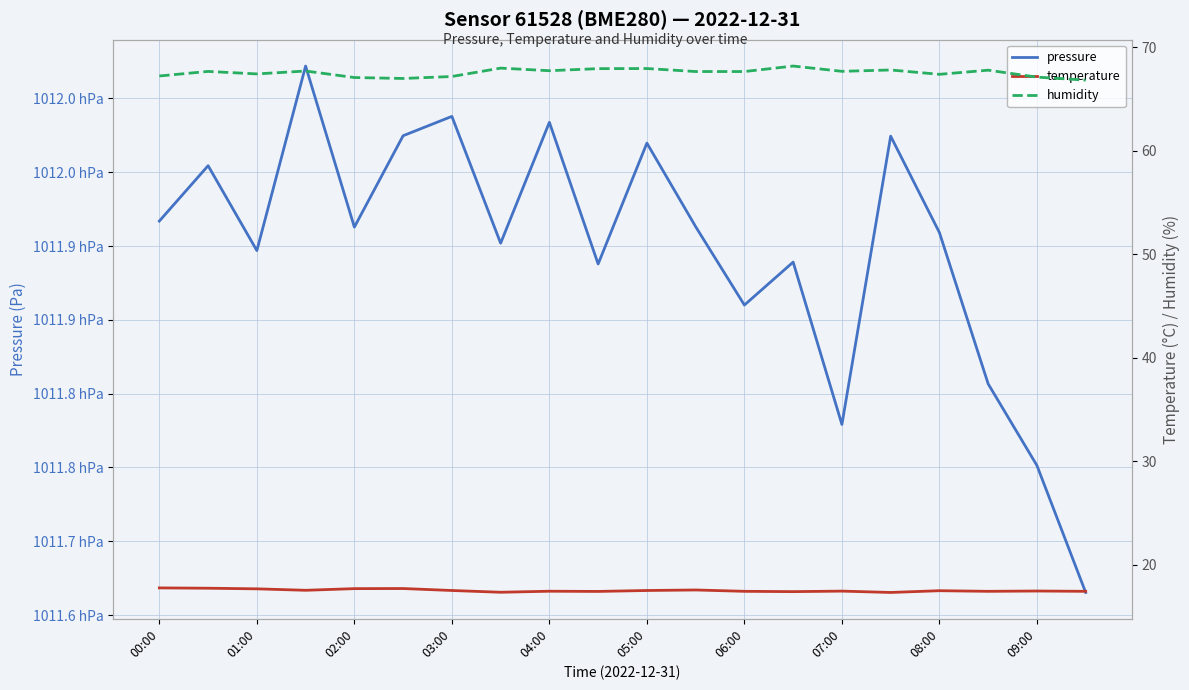

Is it true that pressure equals 138774.9 at 03:00?

False